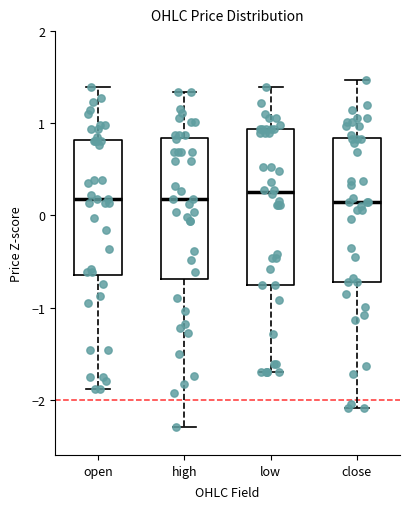

Reading left to right, read every box against the y-axis: the position of its median line, the range the box covers, and the ends of its whiskers. The values are not printed on the chart, so give them approximately, as read against the axis.

open: median 0.2, box -0.7 to 0.8, whiskers -1.9 to 1.4
high: median 0.2, box -0.7 to 0.8, whiskers -2.3 to 1.3
low: median 0.3, box -0.8 to 0.9, whiskers -1.7 to 1.4
close: median 0.1, box -0.7 to 0.8, whiskers -2.1 to 1.5